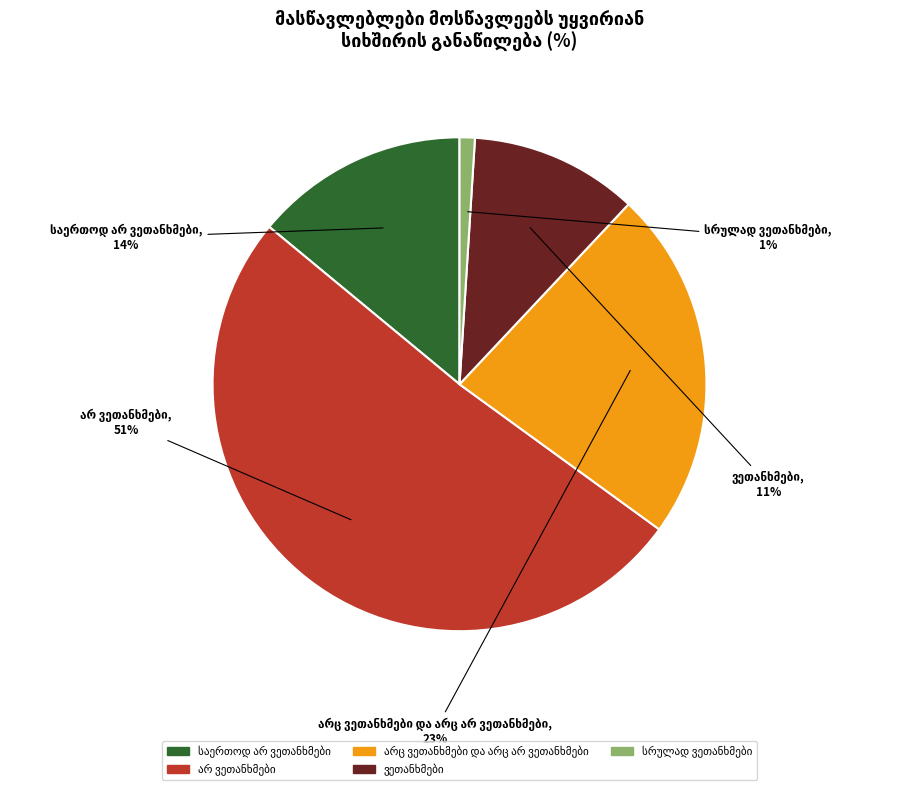

Count the number of slices in the pie.

5